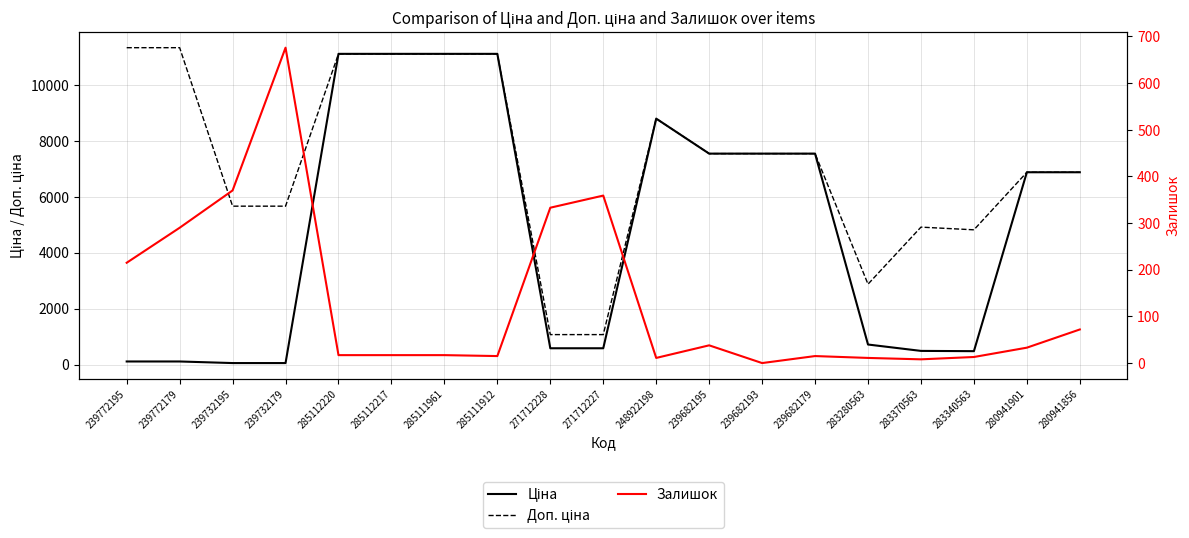

What is the maximum value shown in the chart?

11334.0